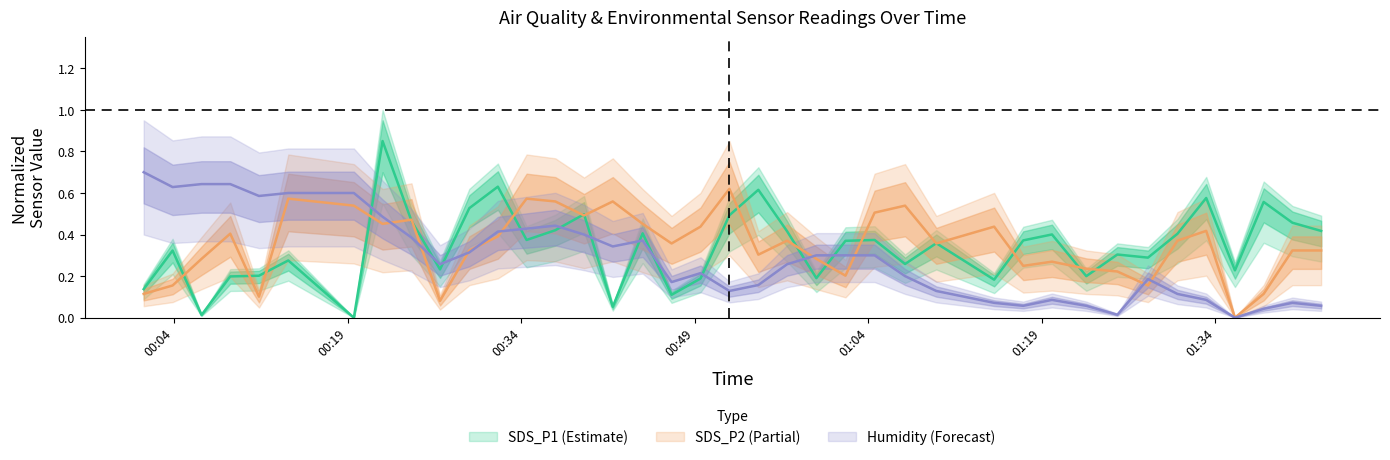

How many interior local valleys does the Humidity series have?

9